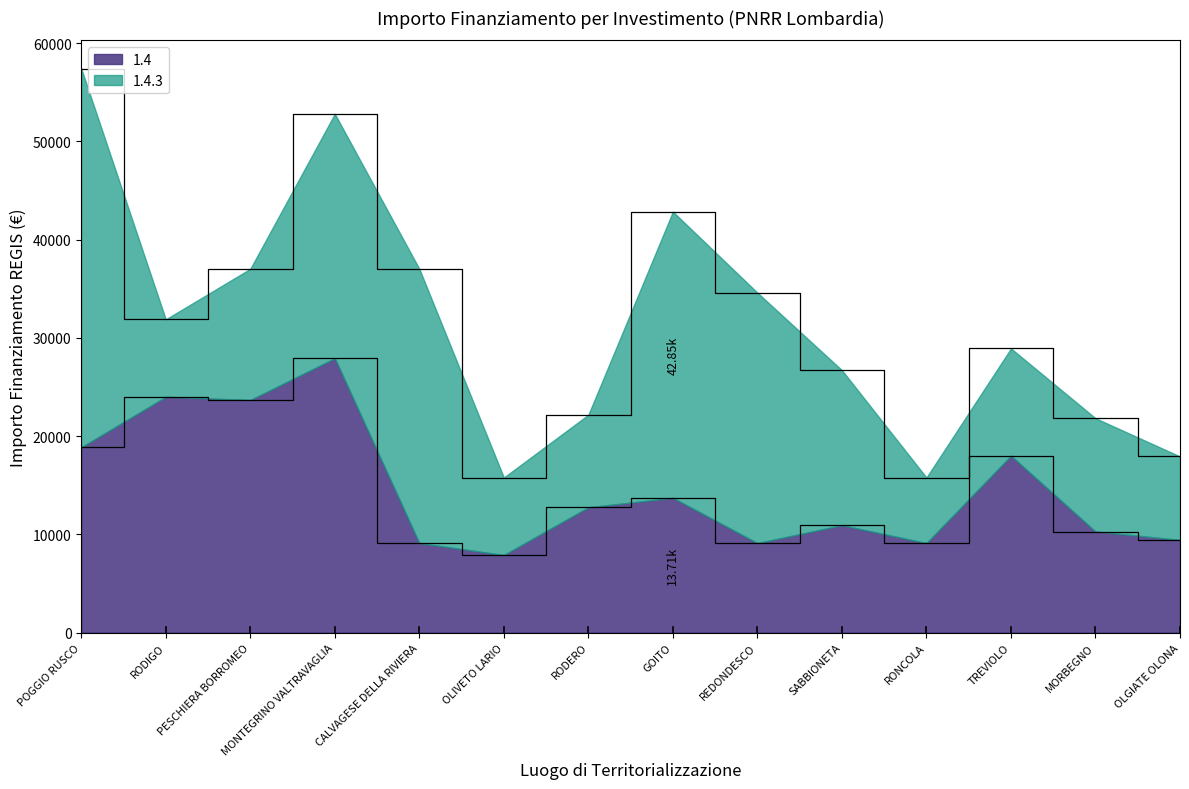

How many data points are less than 12747?

7